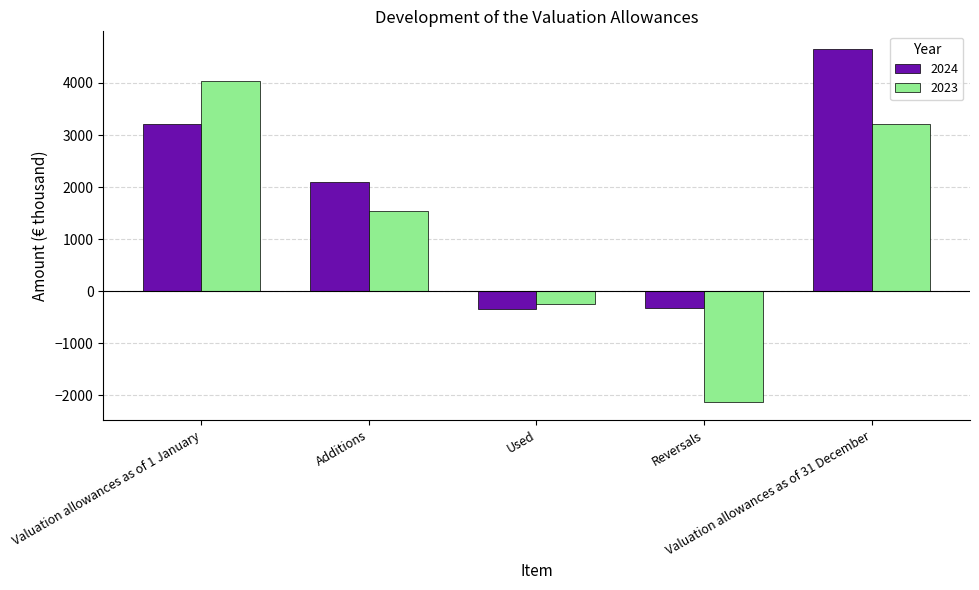

At which category is the sum across all series the highest?

Valuation allowances as of 31 December